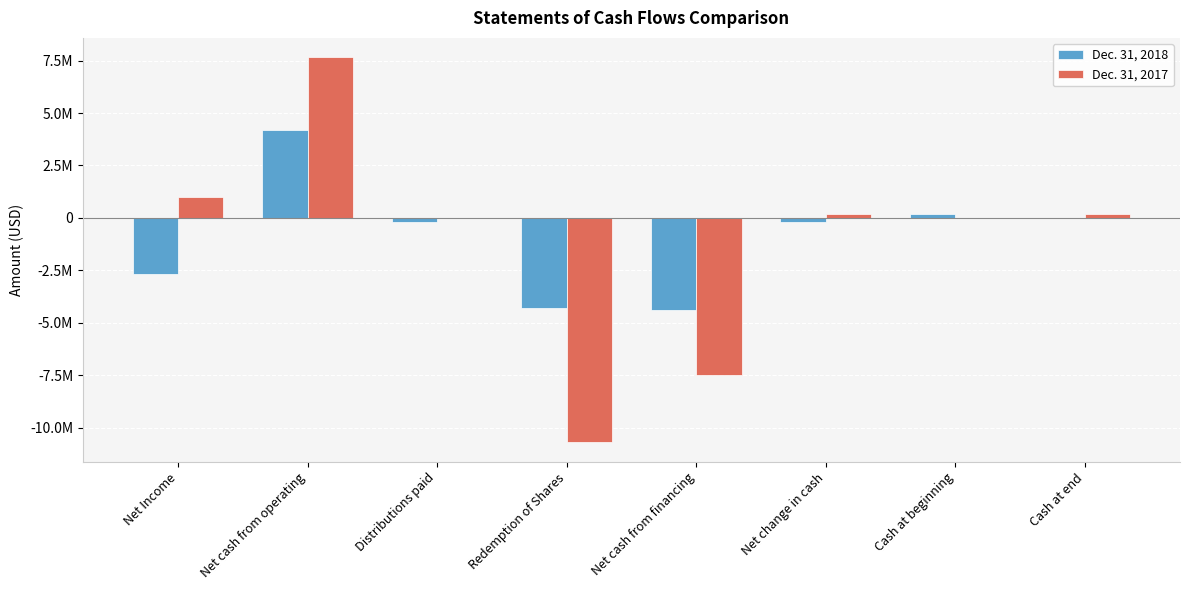

Are the bars grouped side by side (vs. stacked)?

Yes